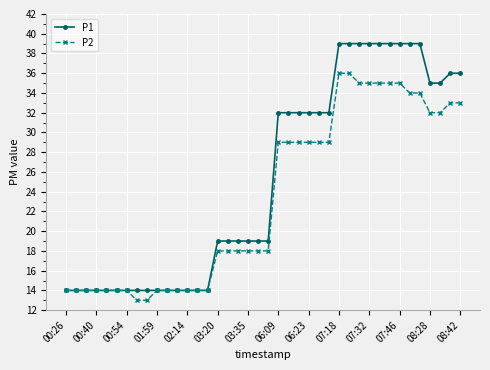

What is the value of the P2 point at the 12th from the left?

14